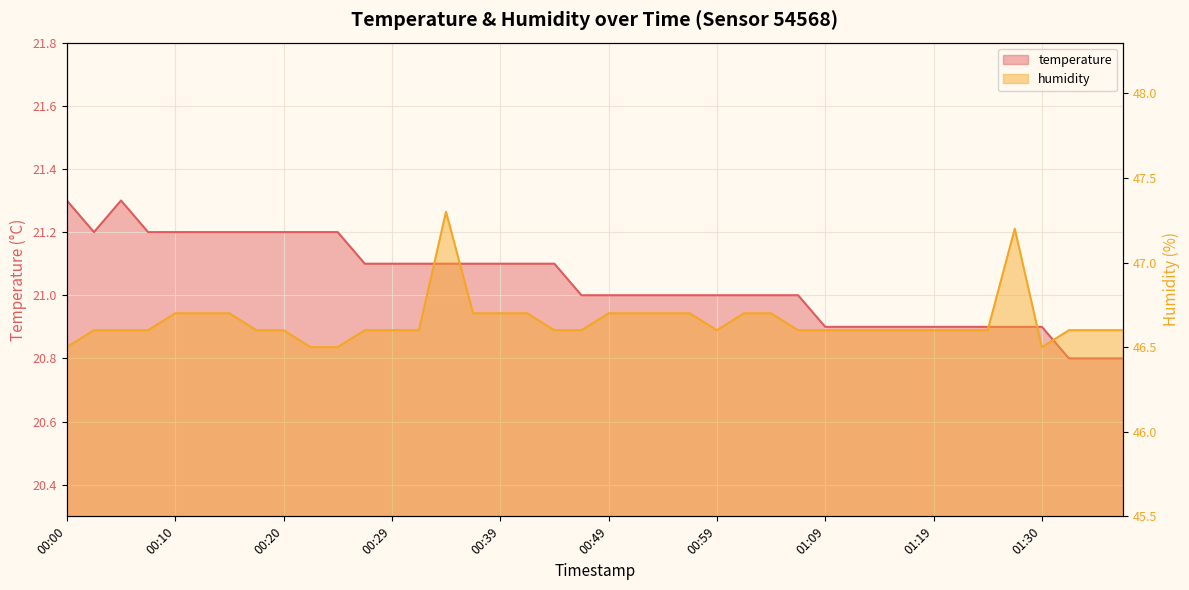

In temperature, how many points are lower than both neighbors (excluding endpoints)?

1